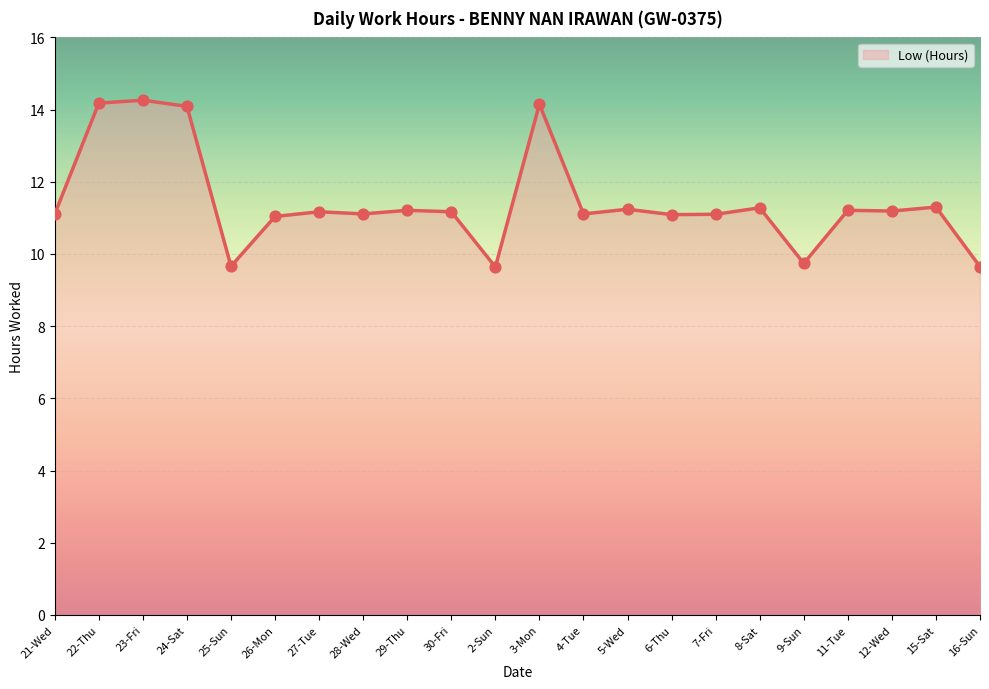

What is the change in value from 3-Mon to 16-Sun?

-4.5